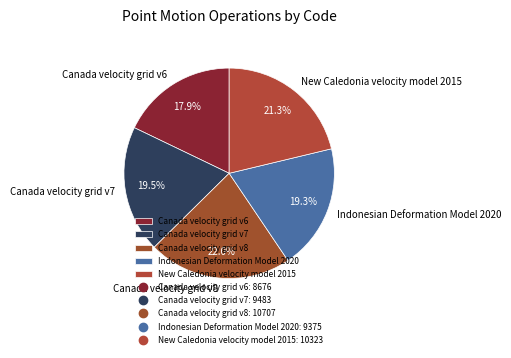

How many segments does this pie chart have?

5